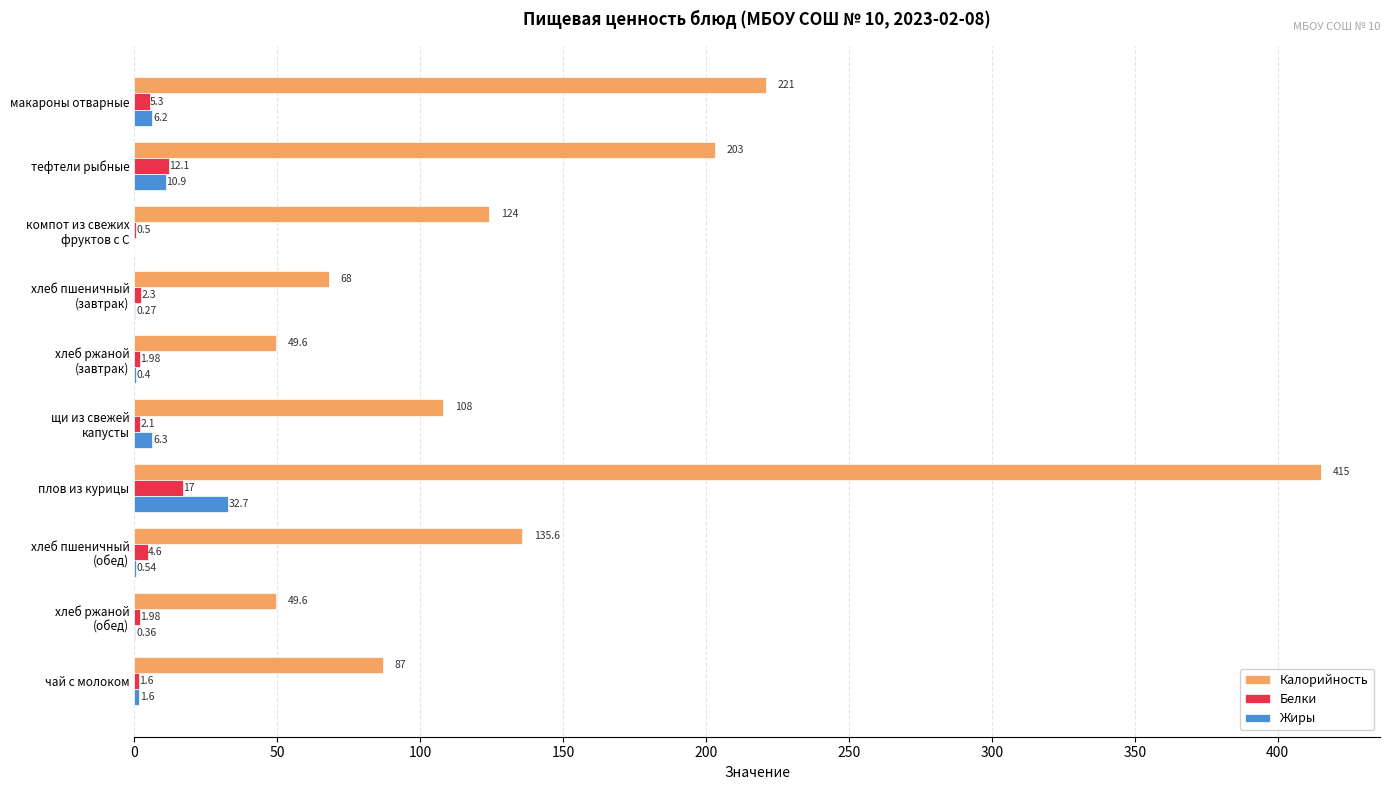

What is the sum of all Калорийность values?

1460.8